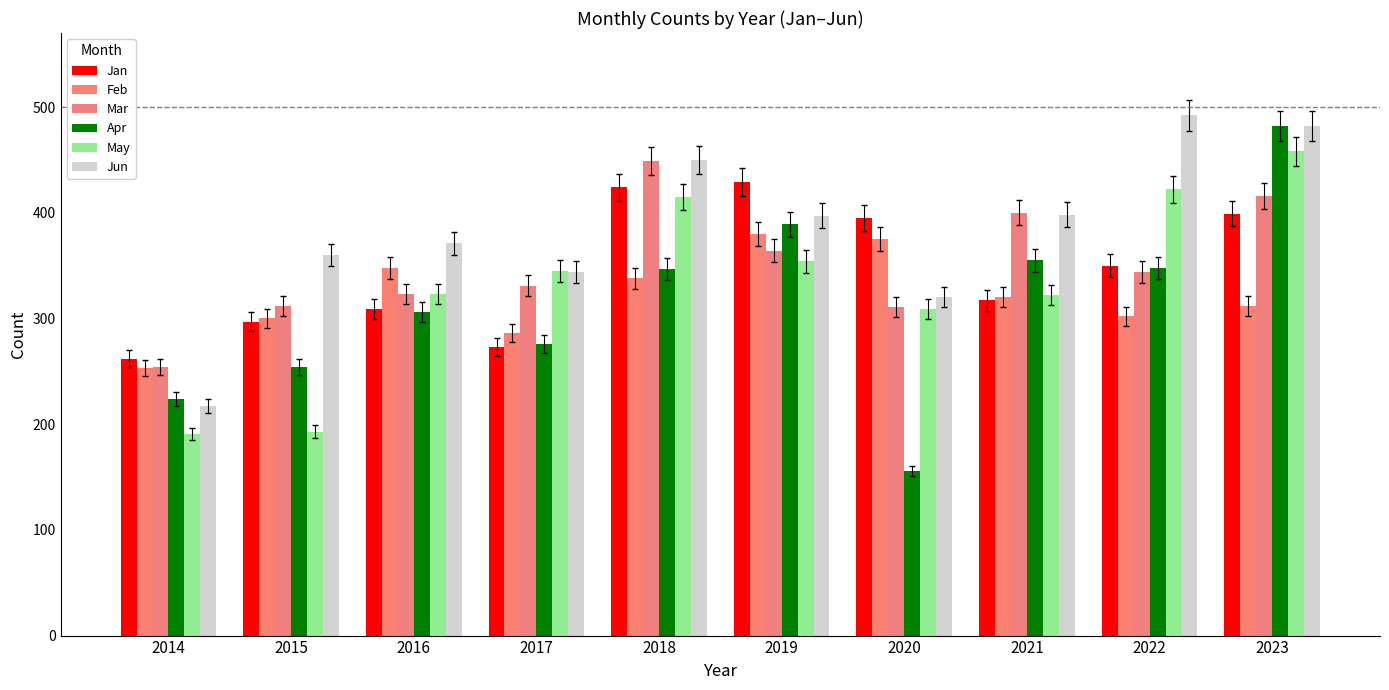

How many bars are there in each group?

6